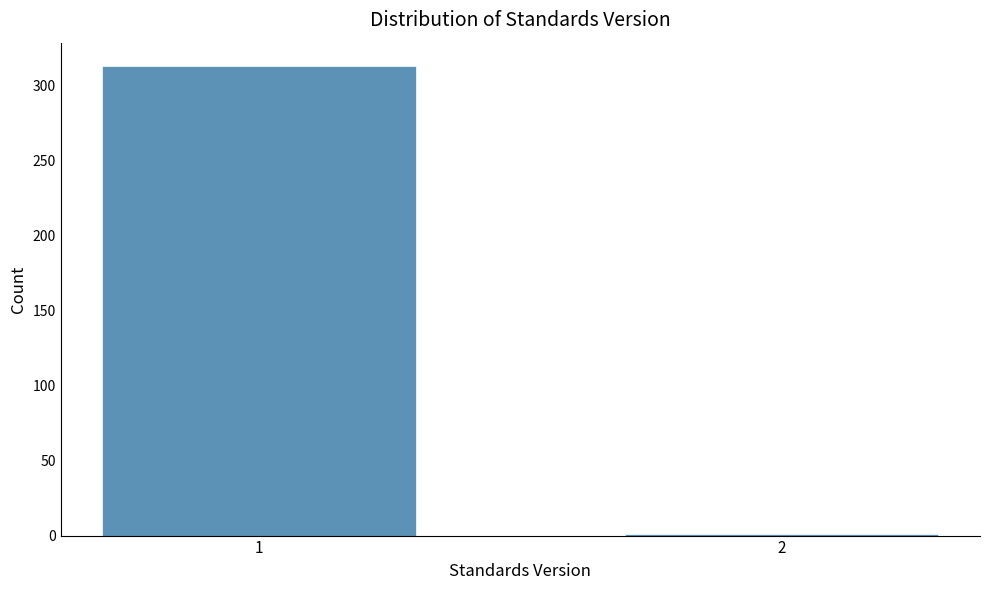

Reading right to left, extract all data points from this chart.

1	313